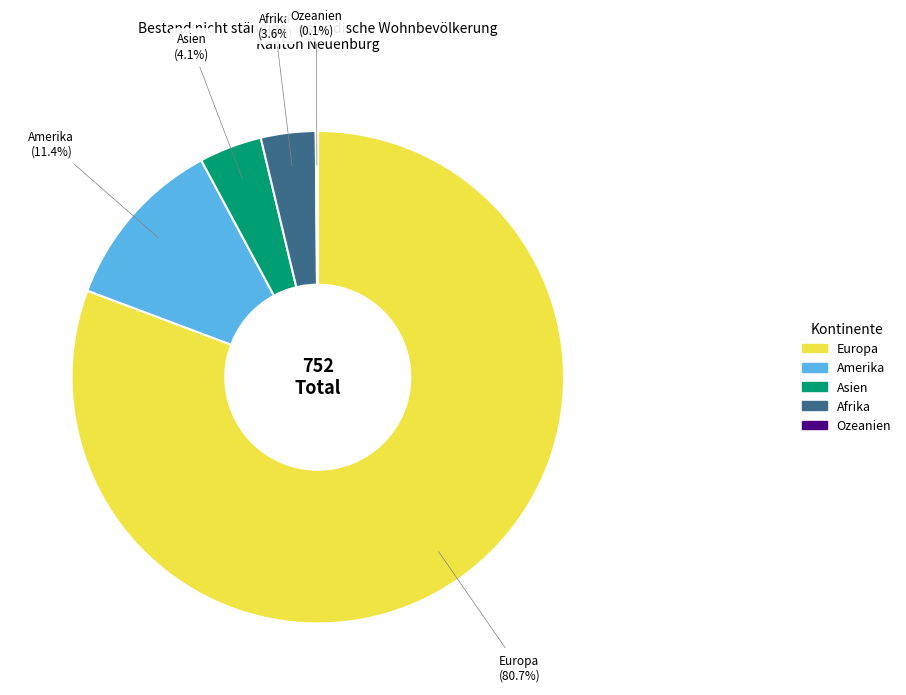

Is there a majority slice in this chart?

Yes